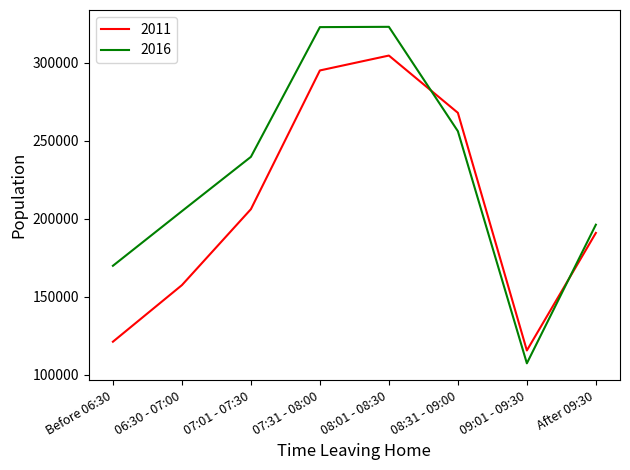

What is the approximate value of 2016 at 07:31 - 08:00?

322893